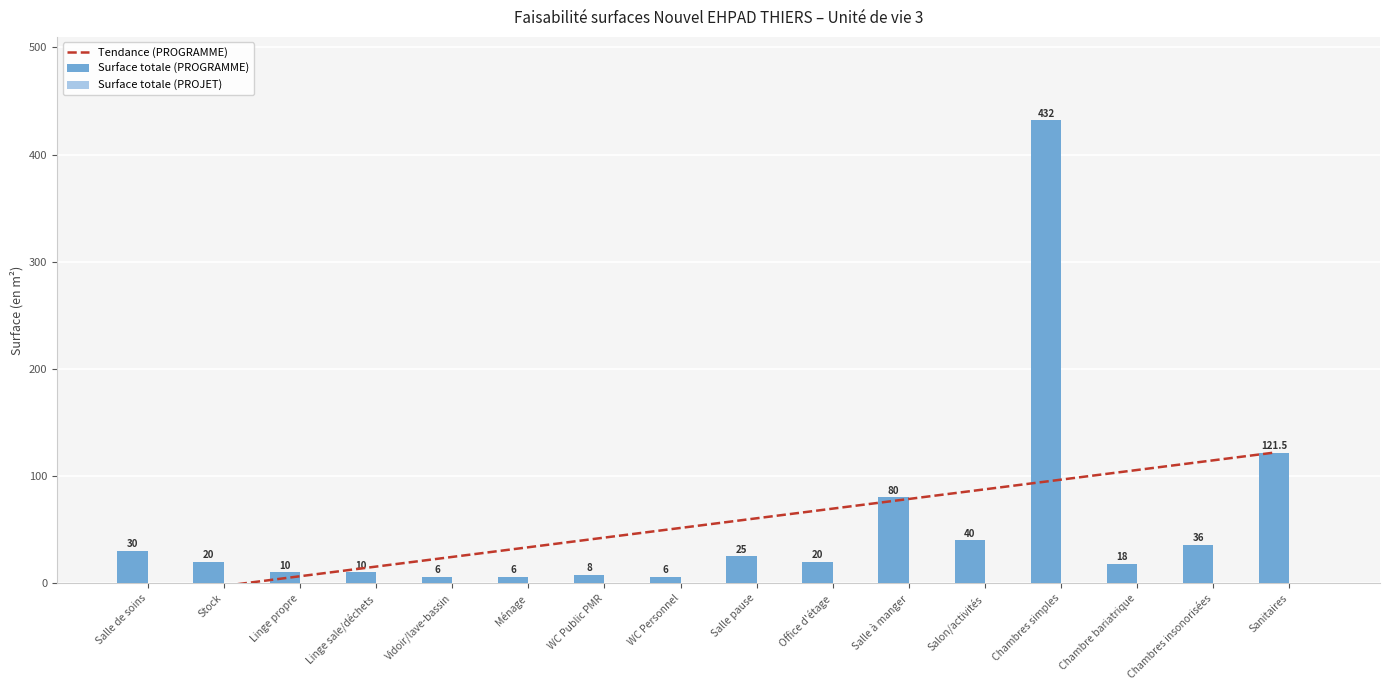

What is the spread (max minus min) of values at Office d'étage?

67.8